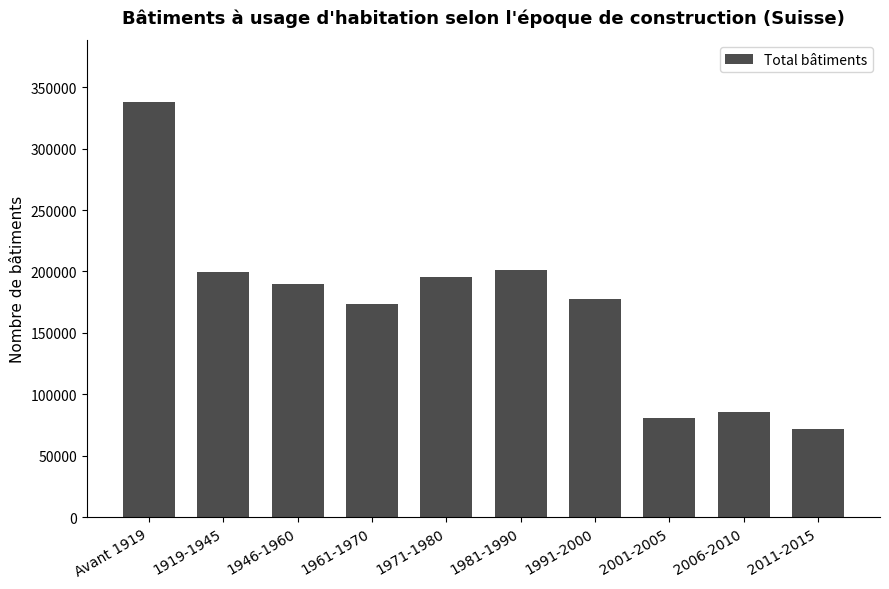

Is it true that the value at 1961-1970 is 173301?

True